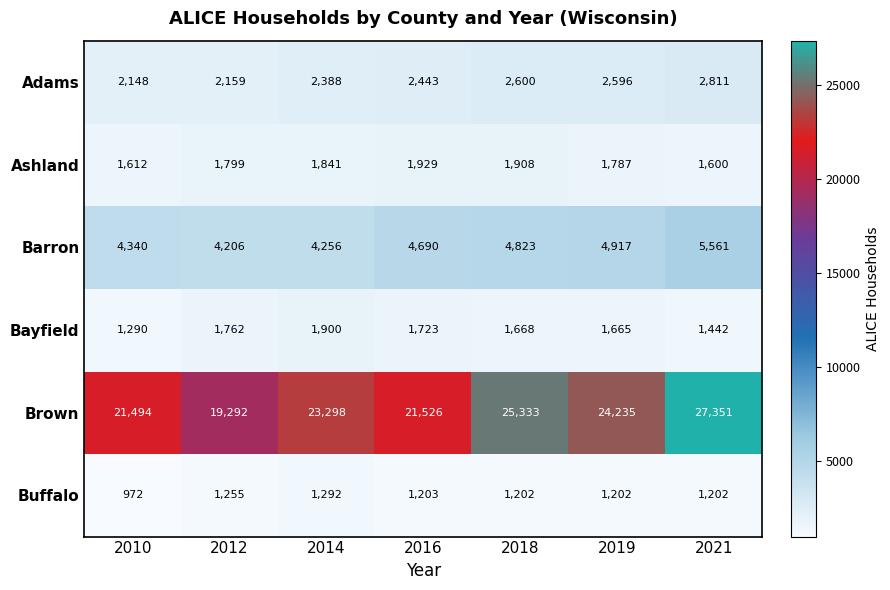

How many distinct data groups are displayed?

6